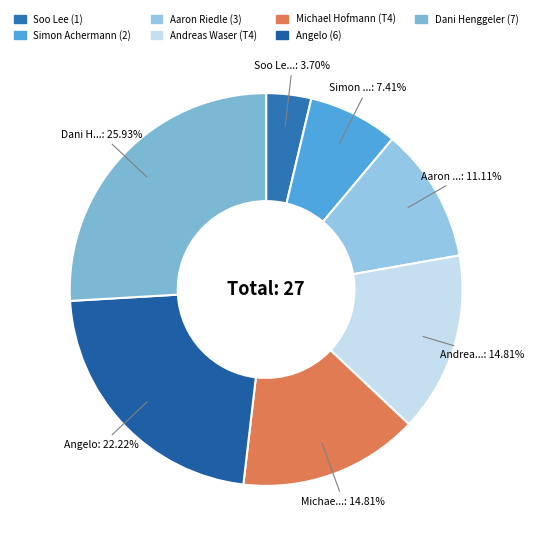

Does Andreas Waser (T4) represent more than half of the total?

No